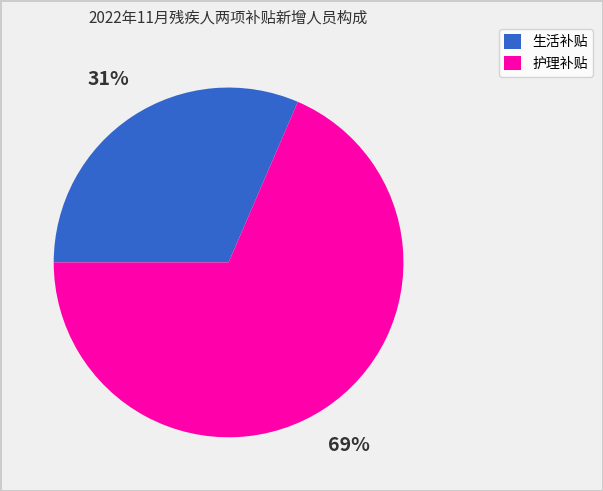

Which category has the smallest portion of the pie?

生活补贴